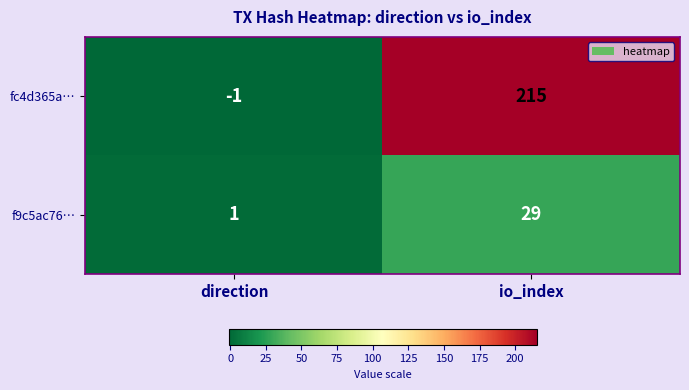

List the series in order of their overall mean, lowest first.

f9c5ac76…, fc4d365a…